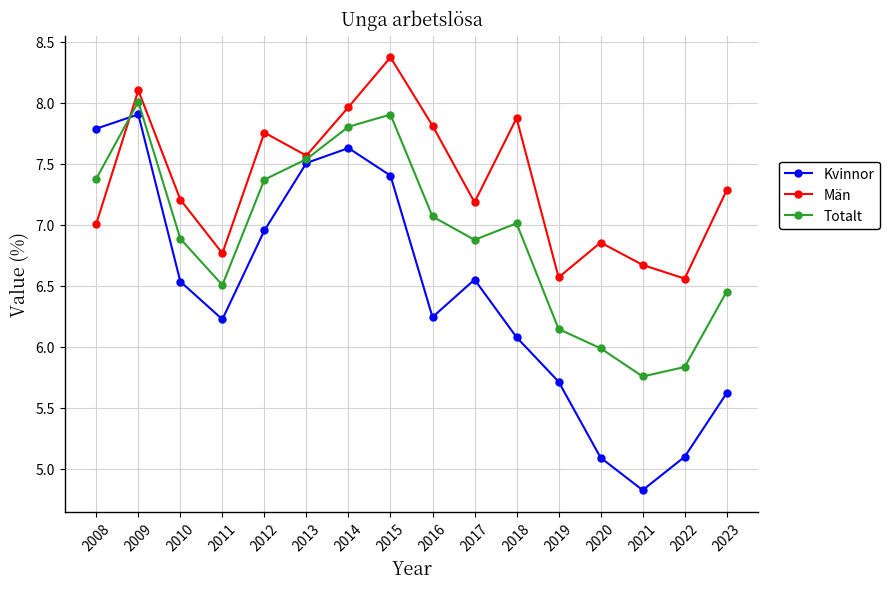

Rank the series at 2012 from lowest to highest value.

Kvinnor, Totalt, Män